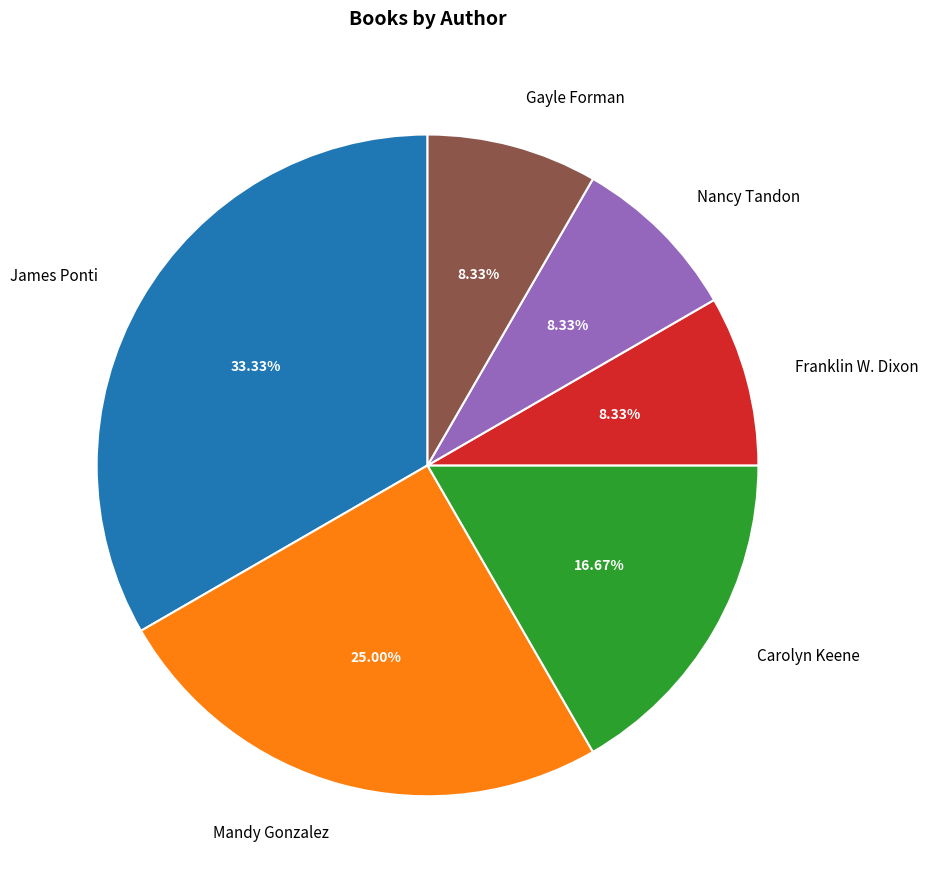

Which category has the biggest portion of the pie?

James Ponti